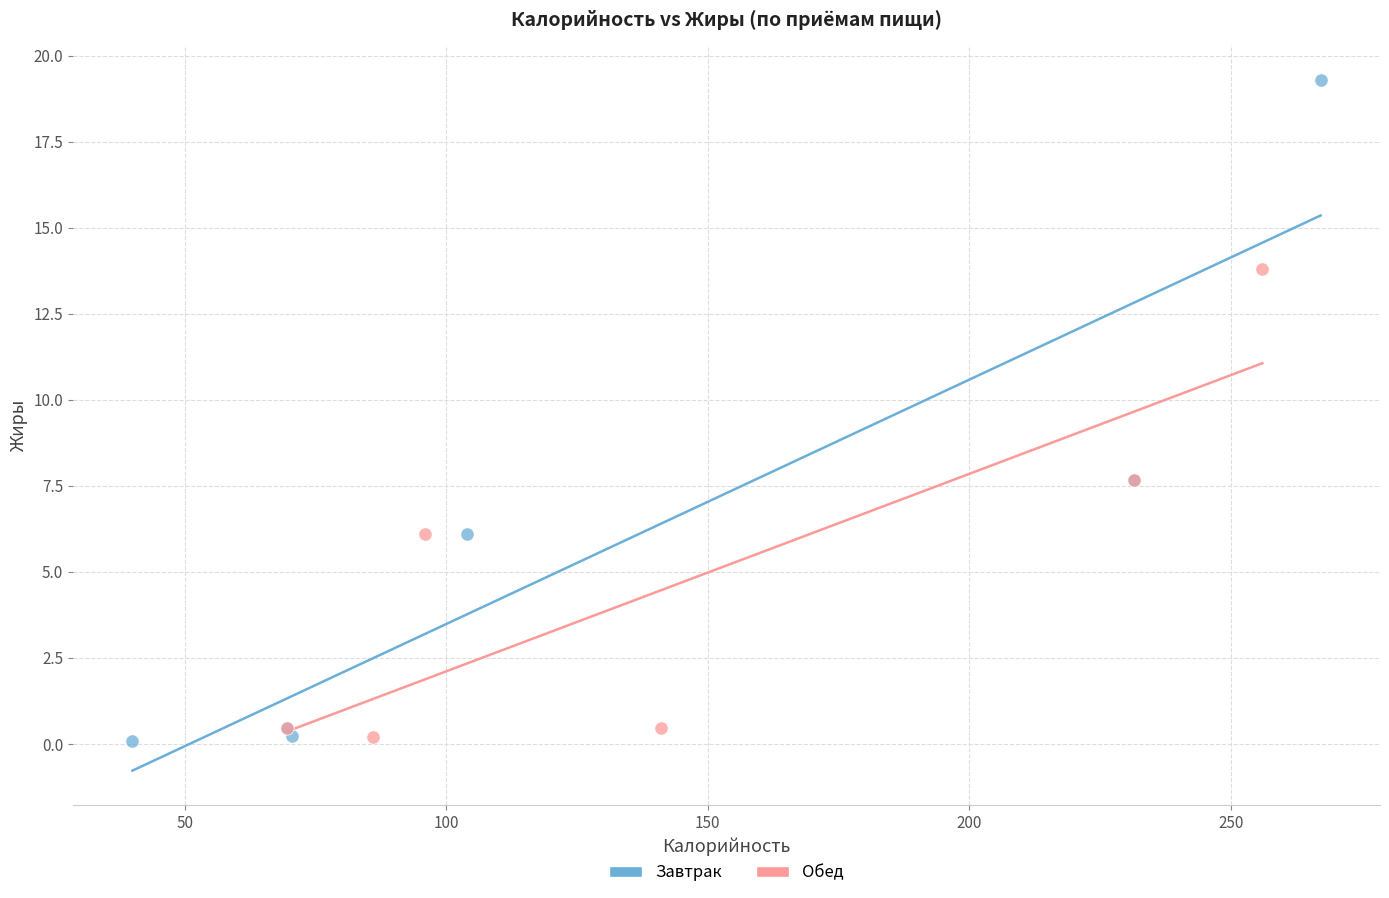

Which series contains the highest Y value?

Завтрак